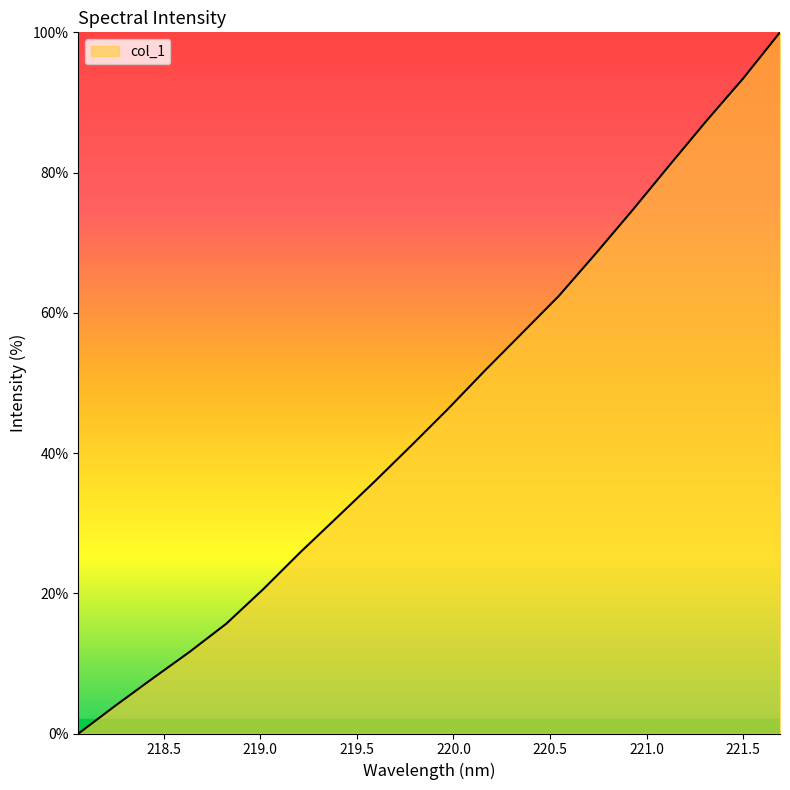

Does the chart have visible grid lines?

No